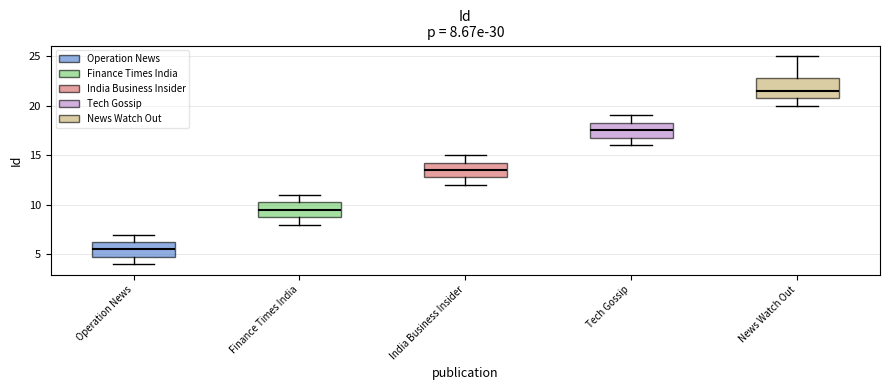

Which box has the highest median line?

News Watch Out